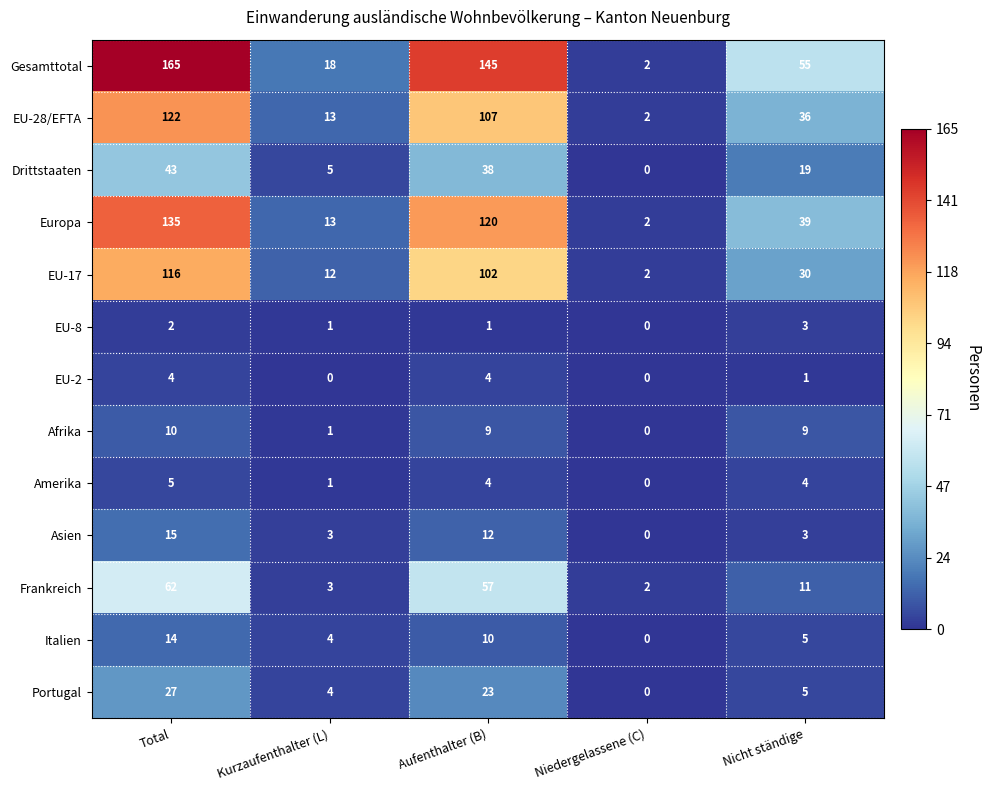

Is it true that EU-8 equals 1 at Aufenthalter (B)?

True